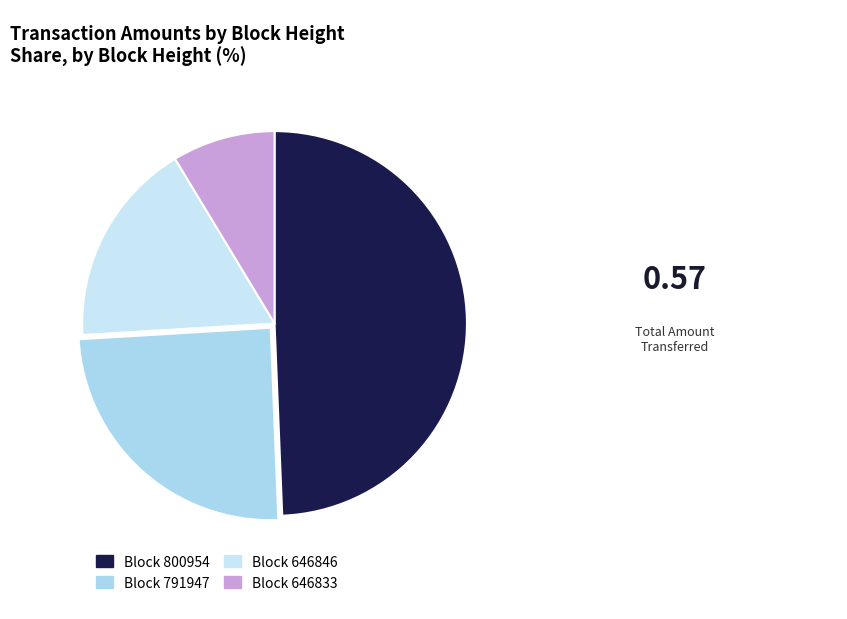

Count the number of slices in the pie.

4